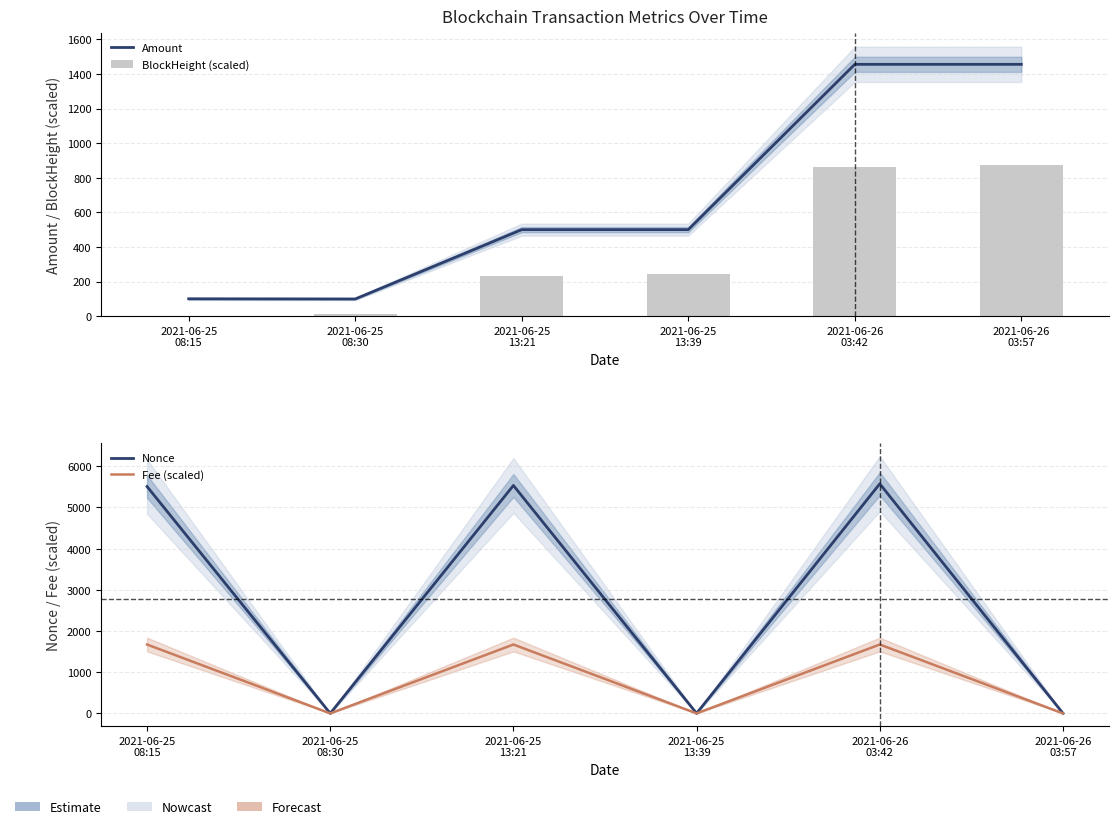

How many data points in Amount are less than 500?

3